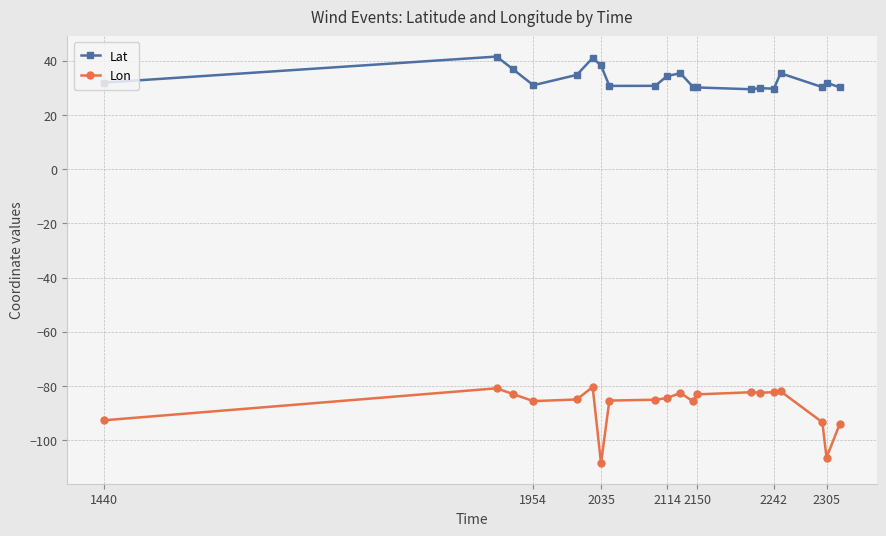

What is the value of the Lon point at the 17th from the left?

-82.0